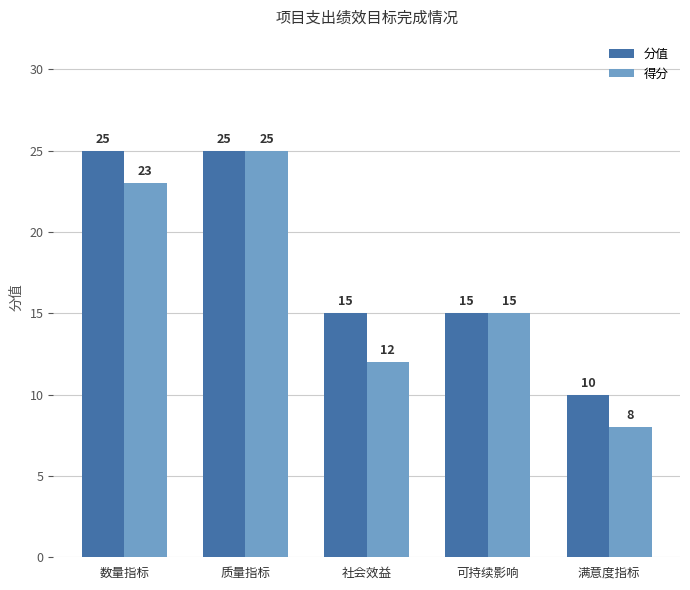

The value of 得分 at 满意度指标 is 8. True or false?

True